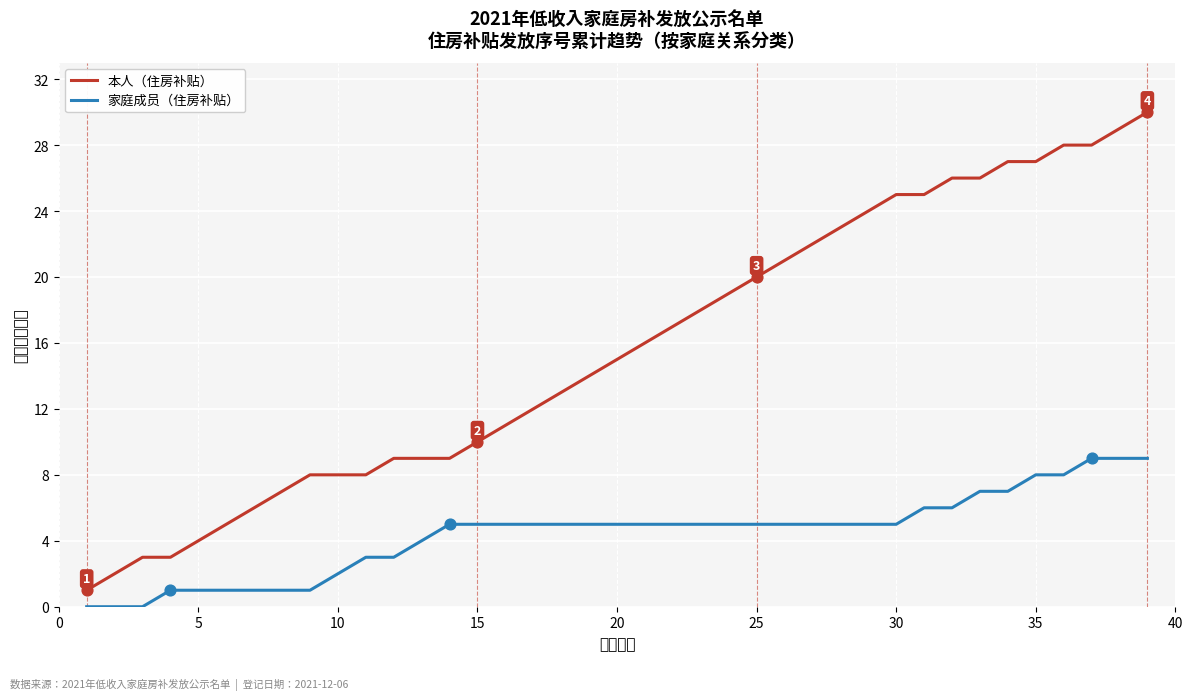

Which series has the widest spread of values?

本人（住房补贴）